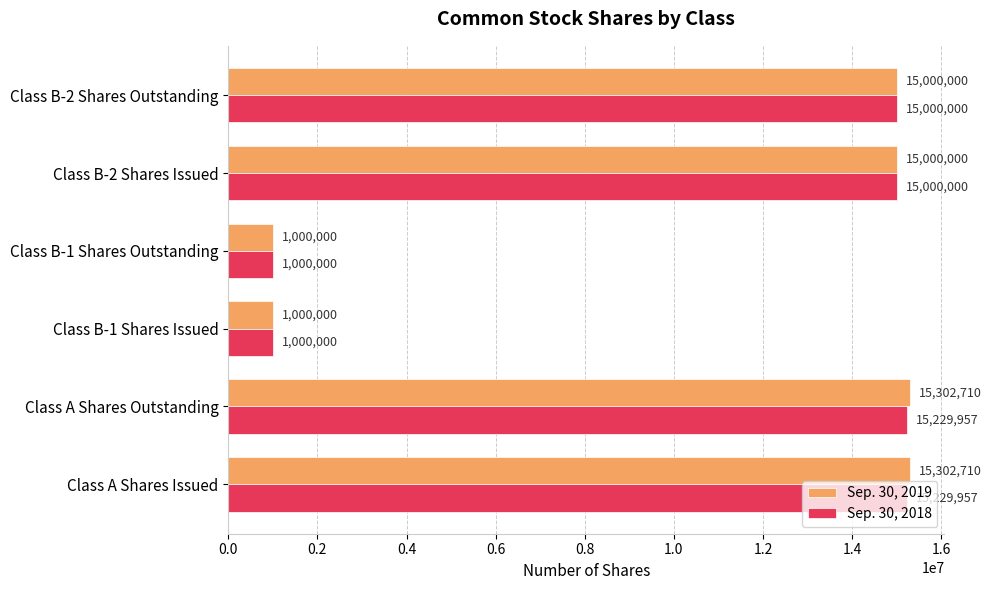

What is the average value of the Sep. 30, 2018 series?

10409986